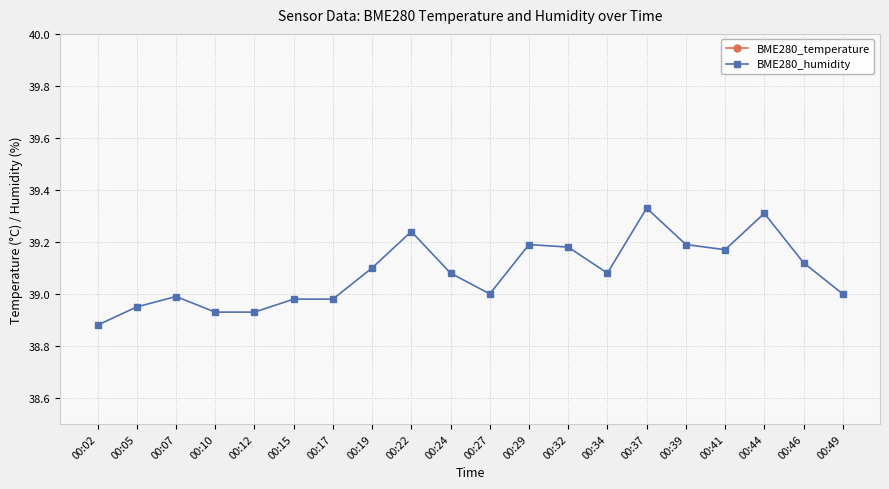

What is the difference between the maximum and minimum values in the BME280_humidity series?

0.4